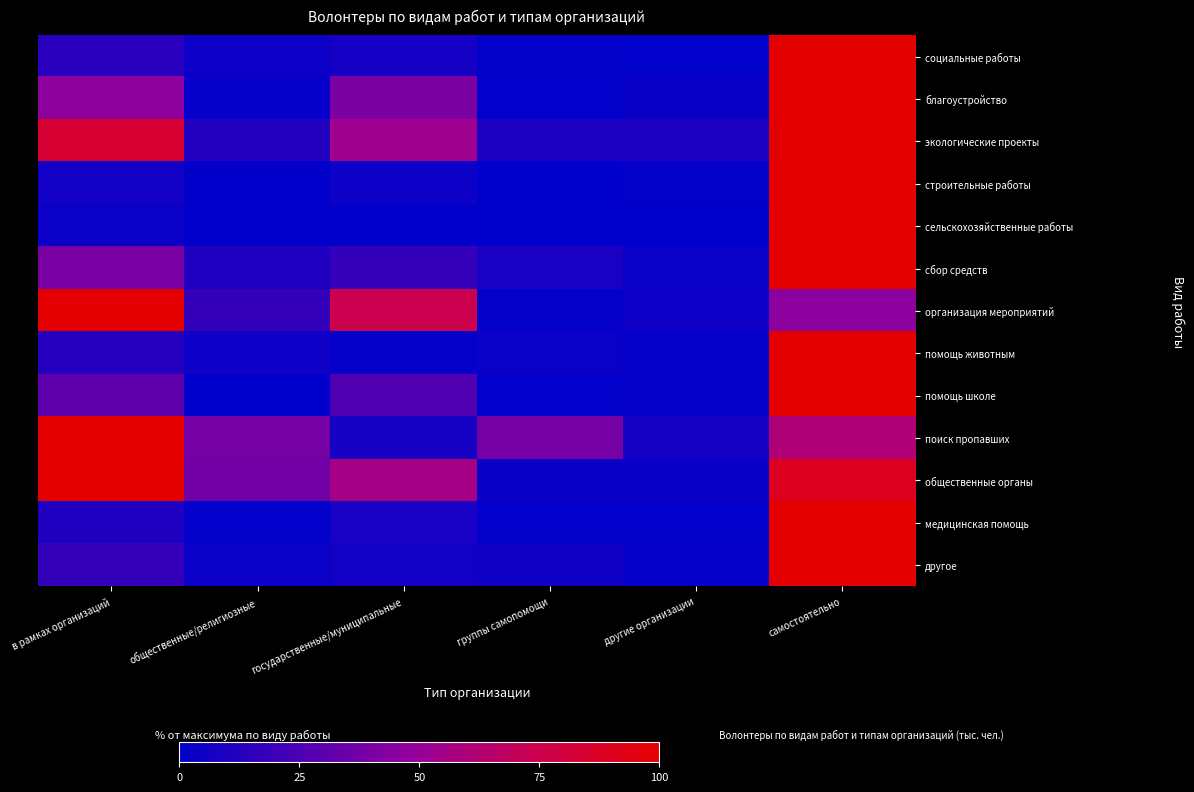

What is the minimum value shown in the chart?

0.2